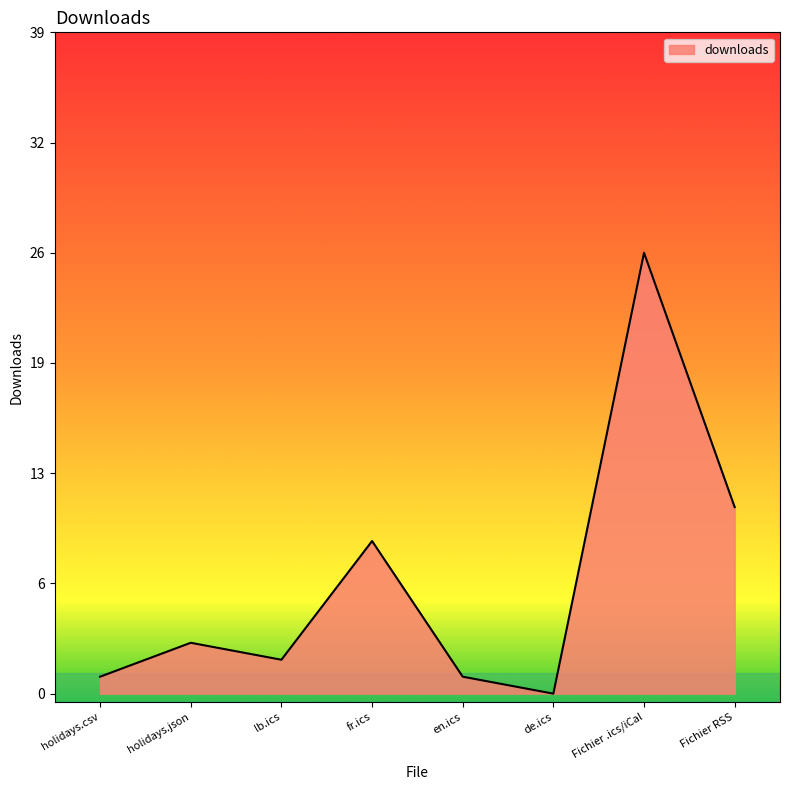

Does the chart have visible grid lines?

No